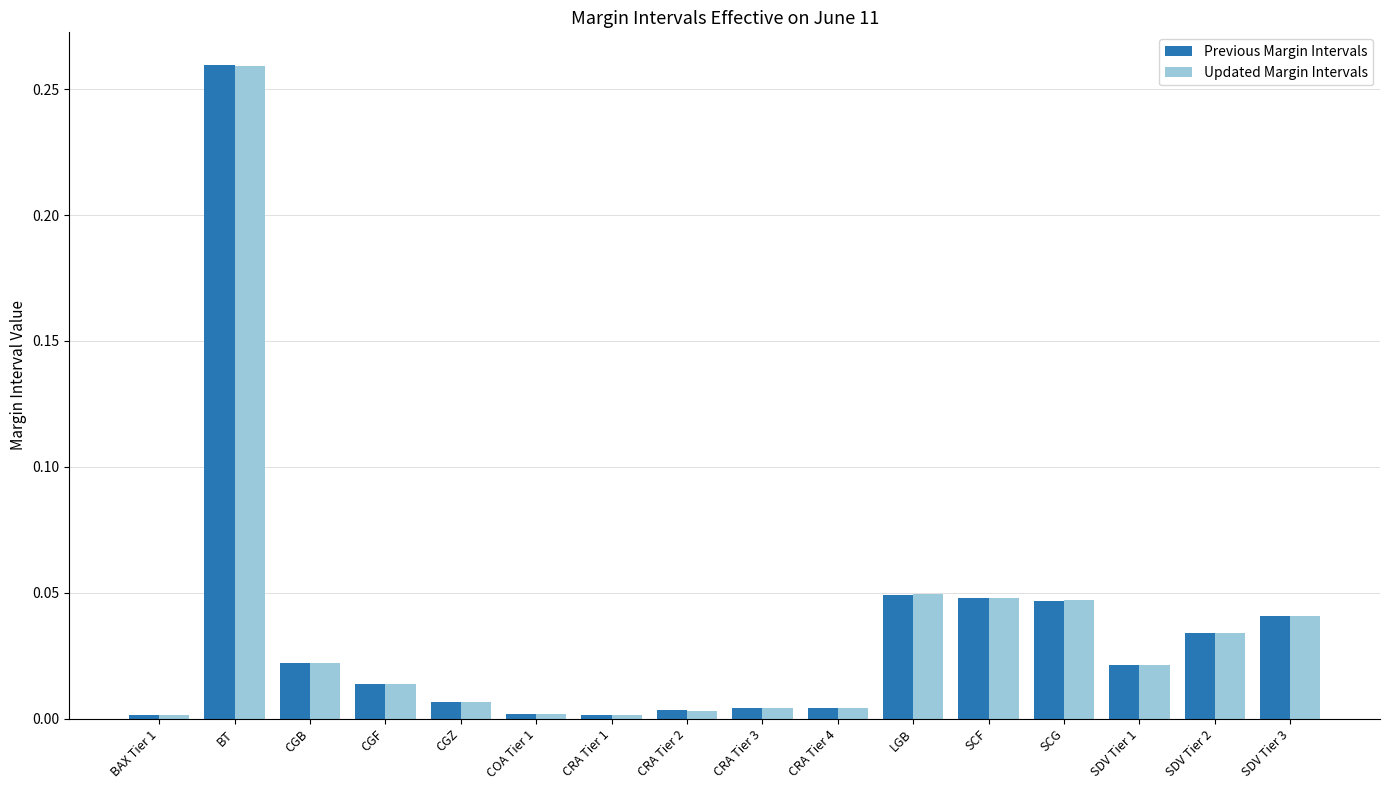

Which series changed the most between CRA Tier 4 and LGB?

Updated Margin Intervals